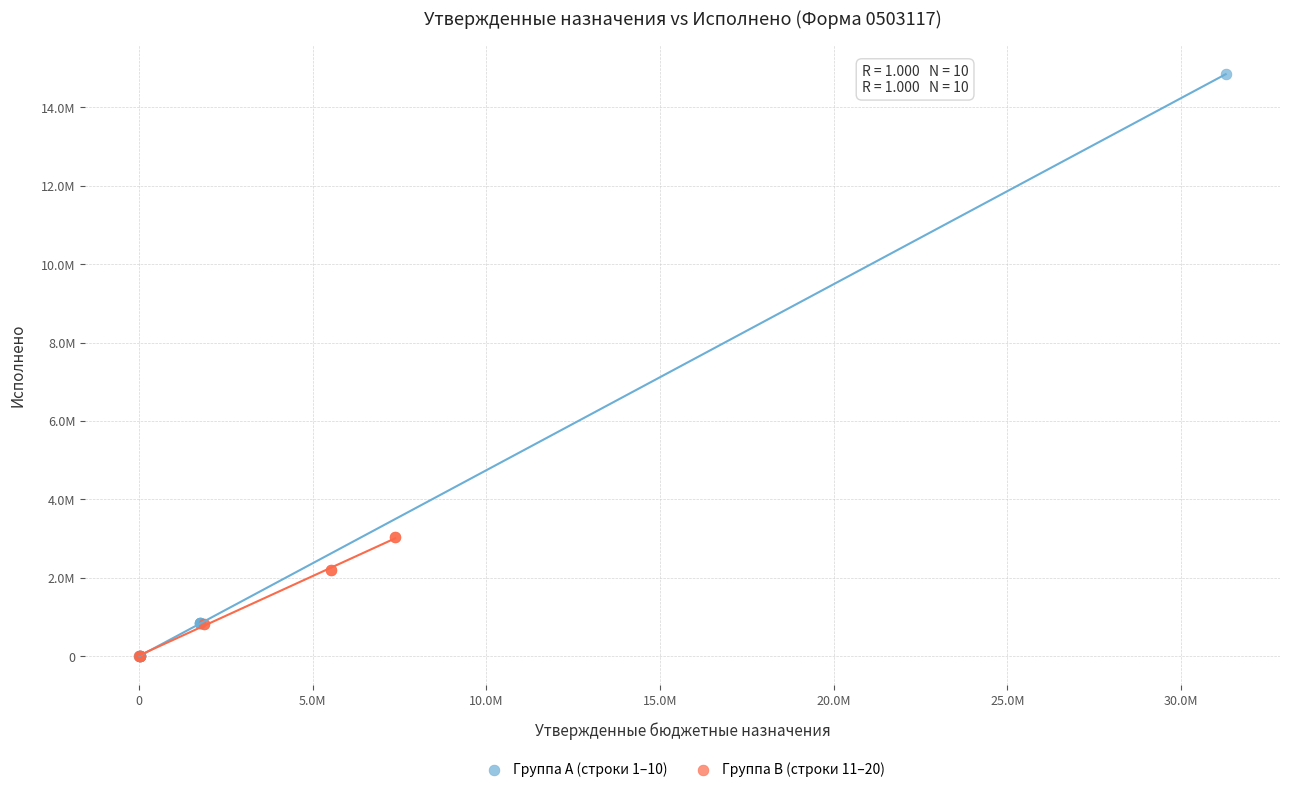

Which series contains the highest Y value?

Группа A (строки 1–10)